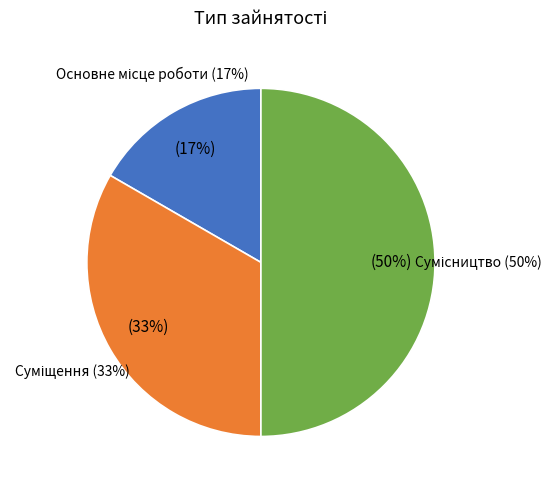

Does Сумісництво account for over 50% of the chart?

No